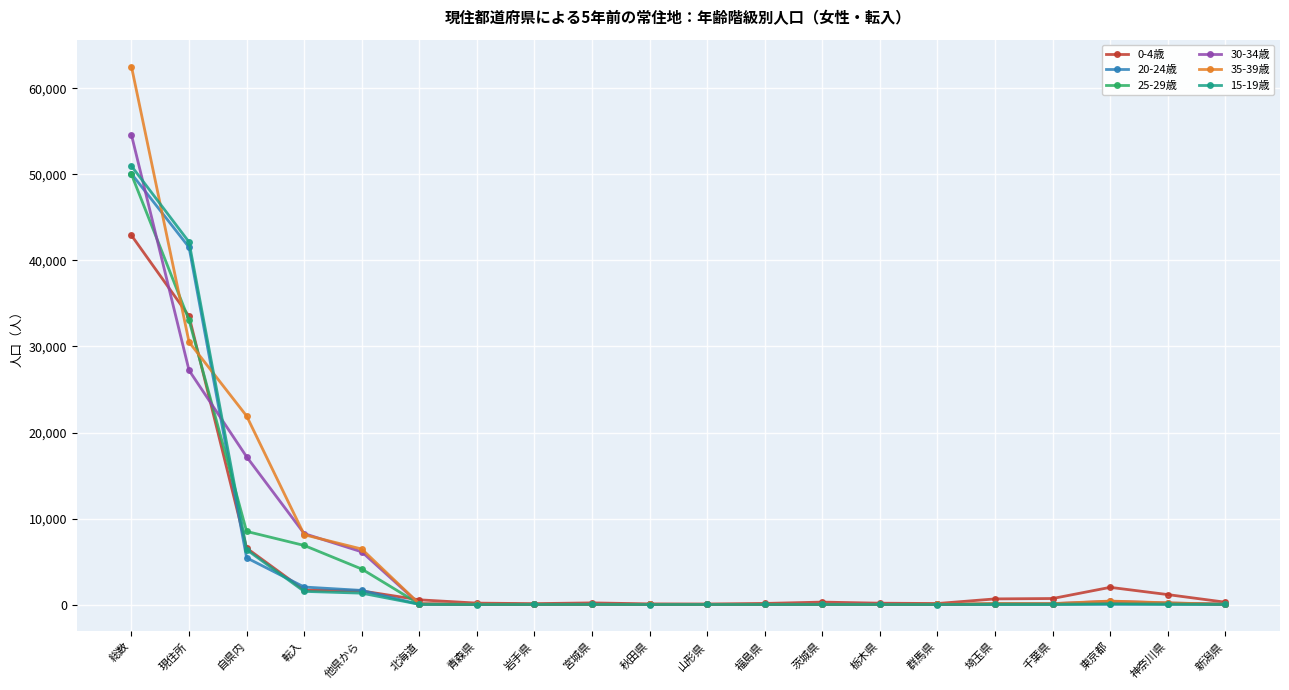

At which label is 15-19歳 closest to 25491?

現住所